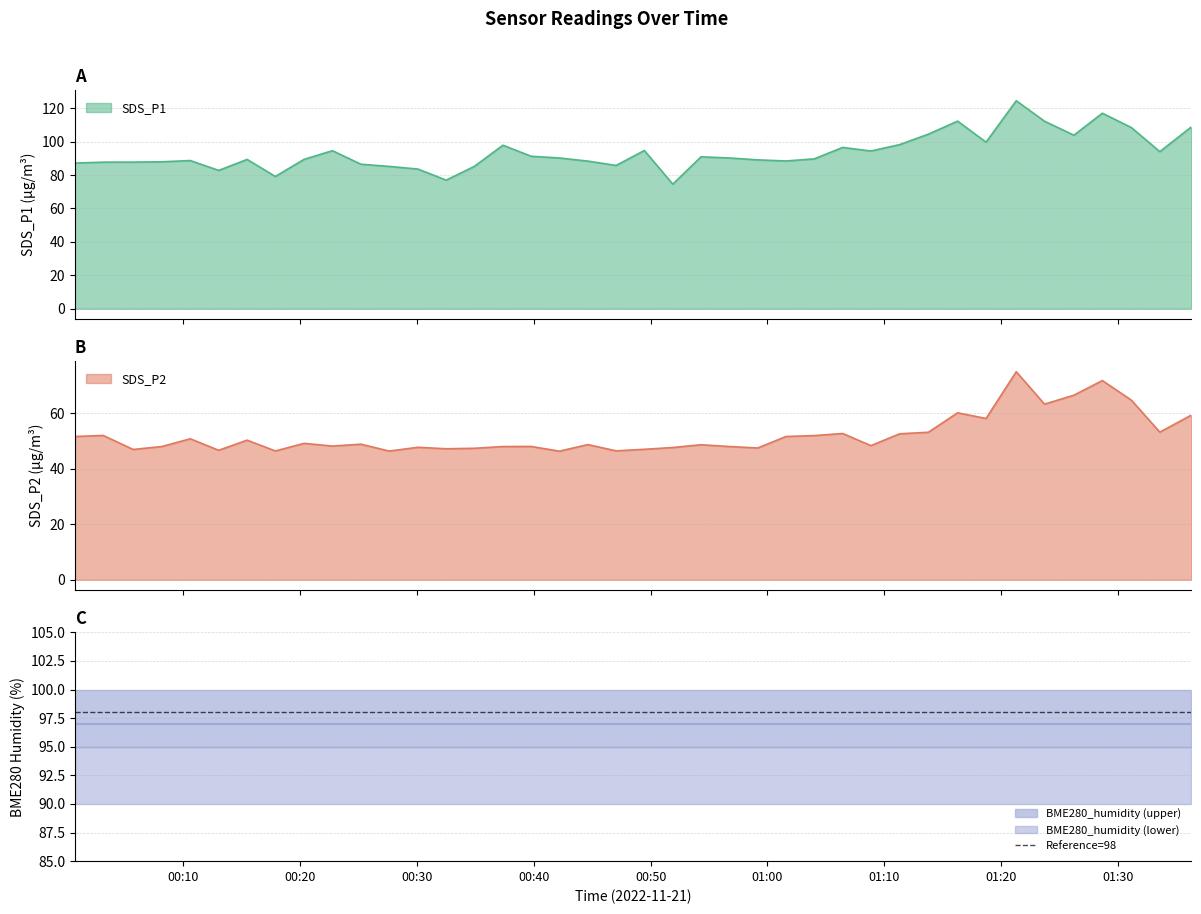

The SDS_P1 series shows 76.9 at 2022/11/21 00:32:31. True or false?

True